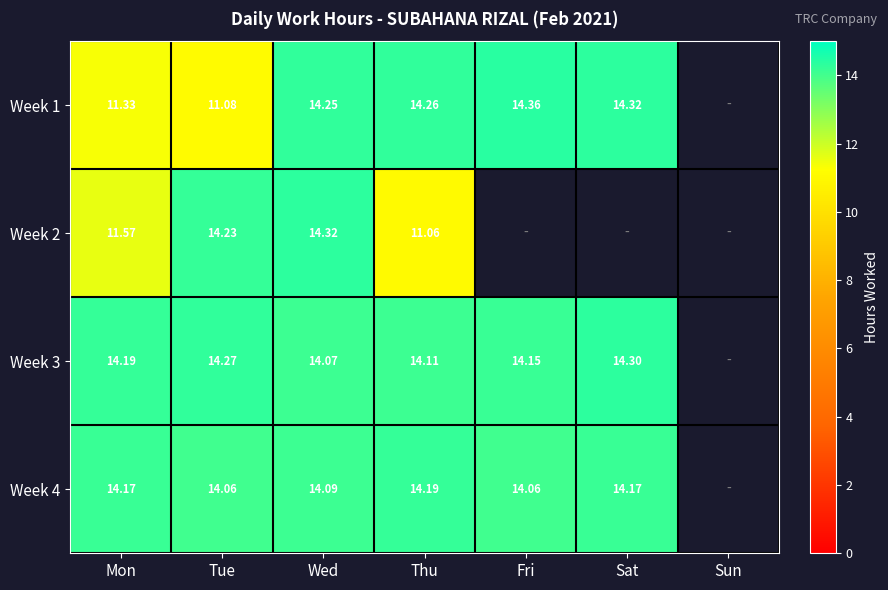

Is it true that Week 3 equals 14.3 at Sat?

True